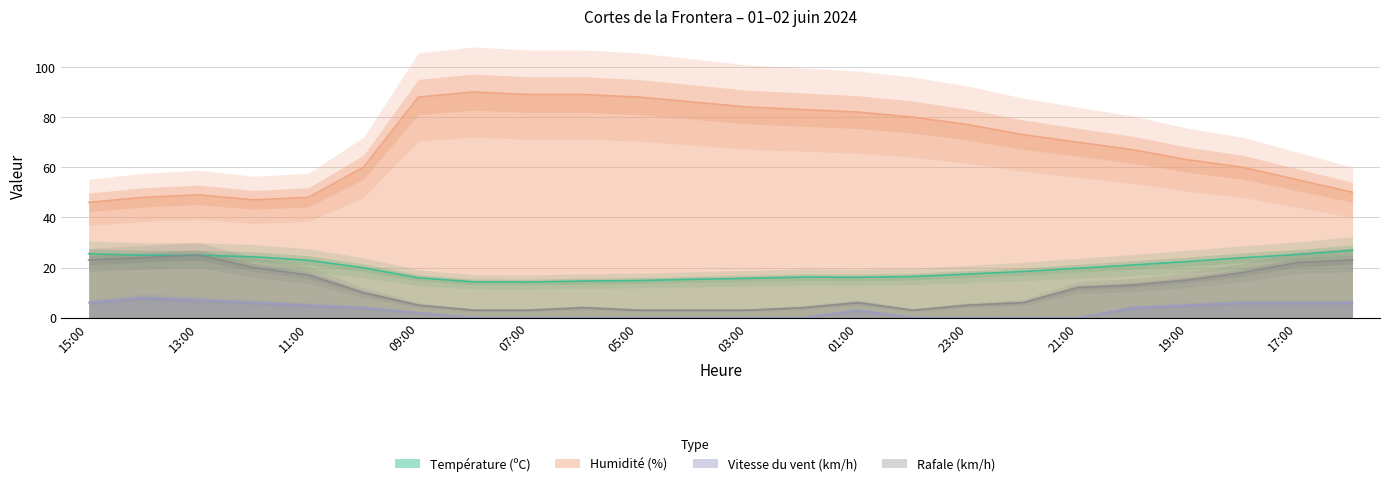

Is it true that Vitesse du vent (km/h) equals 4.0 at 10:00?

True